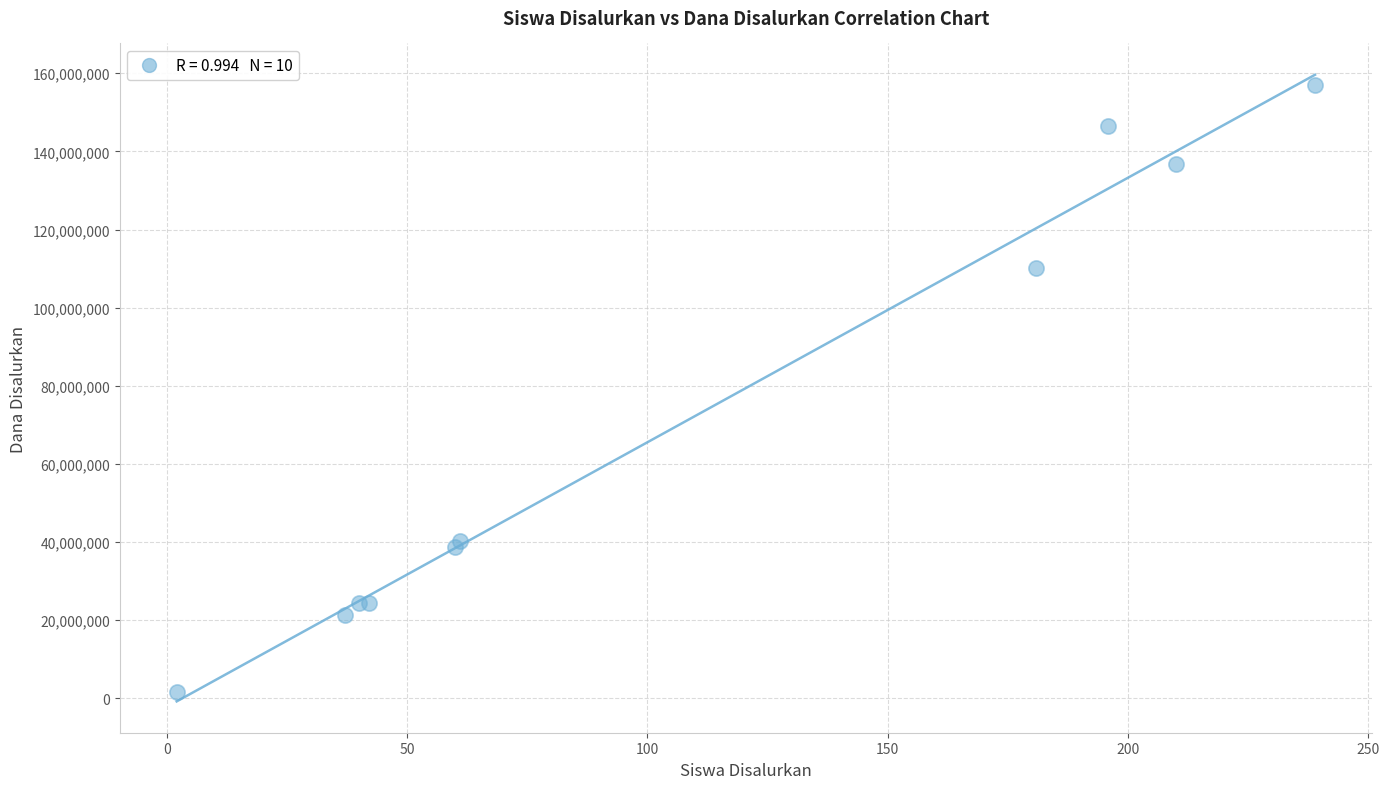

What Y value in the scatter plot is closest to 79312500?

110250000